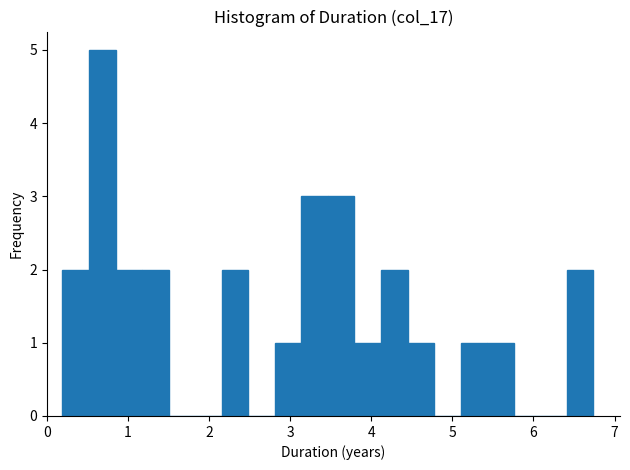

Read against the x-axis, roughly where is the centre of the tallest bar?

0.7